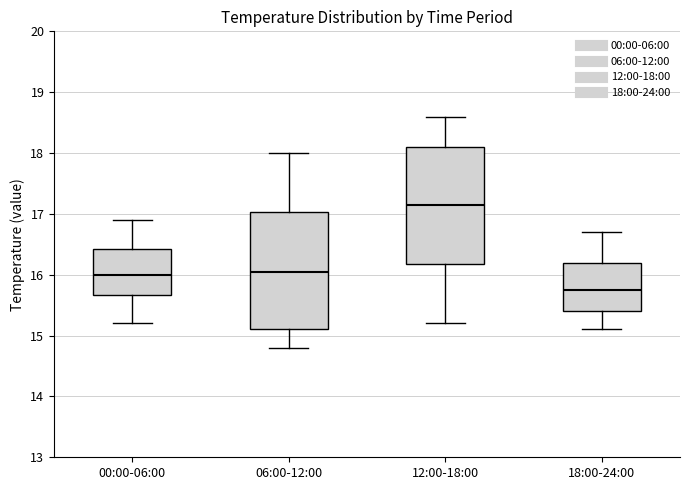

Reading left to right, transcribe this box plot: for each box, give where its median line is, the range the box spans, and where its two whiskers end, as read against the y-axis. The values are not printed on the chart, so give them approximately, as read against the axis.

00:00-06:00: median 16.0, box 15.7 to 16.4, whiskers 15.2 to 16.9
06:00-12:00: median 16.1, box 15.1 to 17.0, whiskers 14.8 to 18.0
12:00-18:00: median 17.2, box 16.2 to 18.1, whiskers 15.2 to 18.6
18:00-24:00: median 15.8, box 15.4 to 16.2, whiskers 15.1 to 16.7